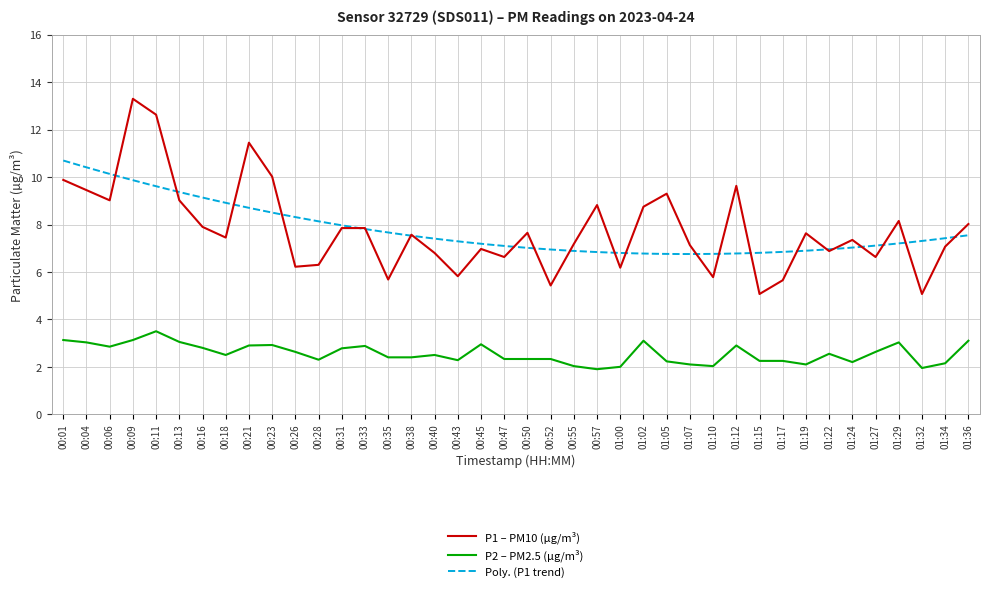

True or false: P1 and P2 intersect in this chart.

False